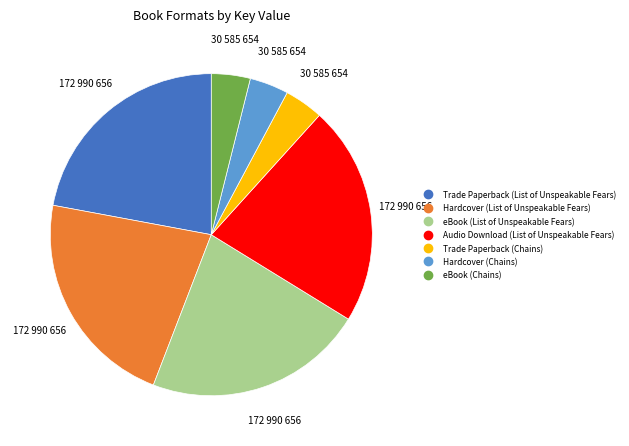

True or false: Audio Download (List of Unspeakable Fears) accounts for 33% of the total.

False